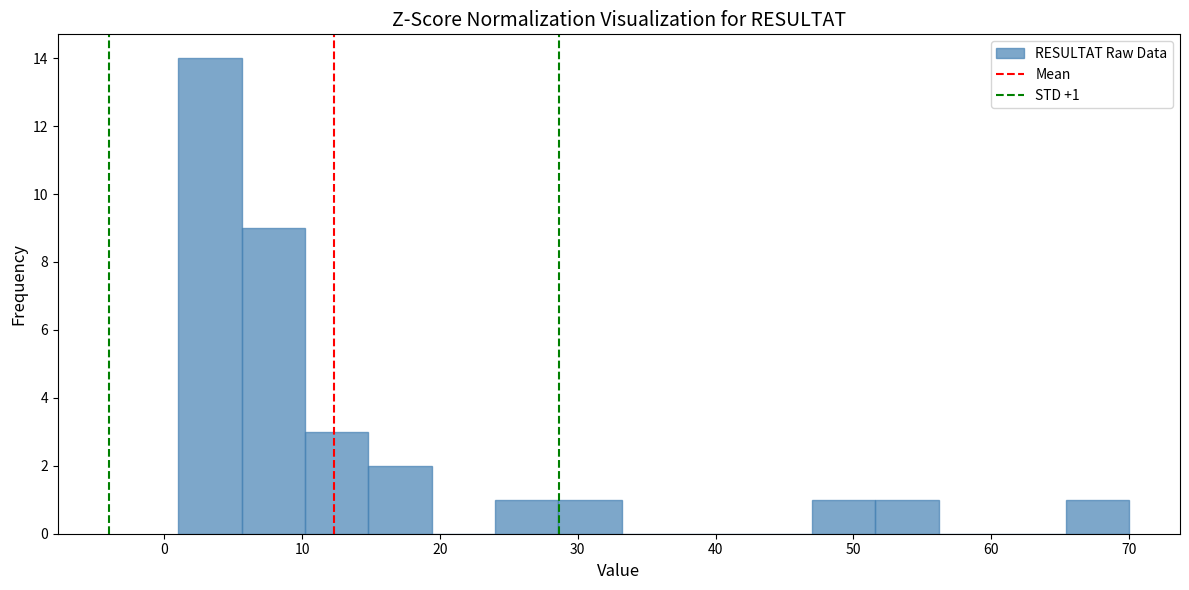

Which range on the x-axis has the tallest bar?

1.0 to 5.6